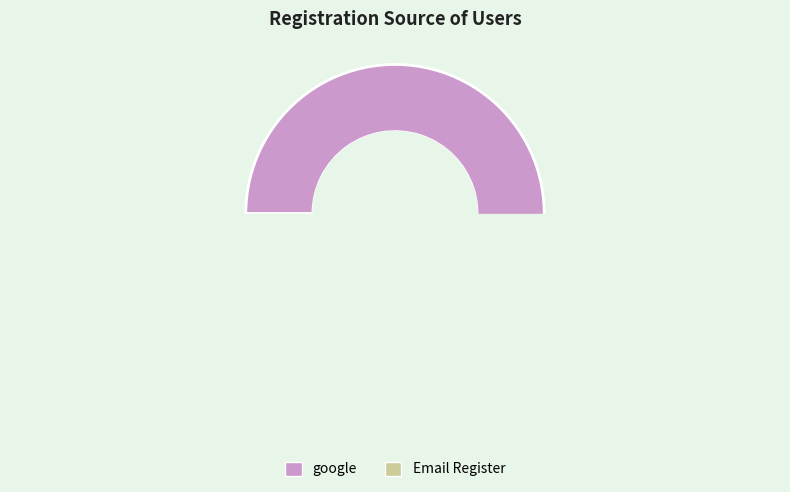

To the nearest percent, what is the combined percentage of Email Register and google?

100%